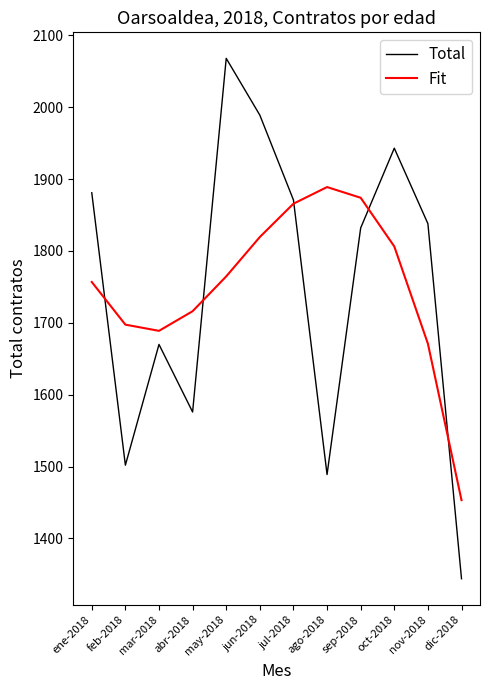

True or false: Fit and Total cross at least once.

True